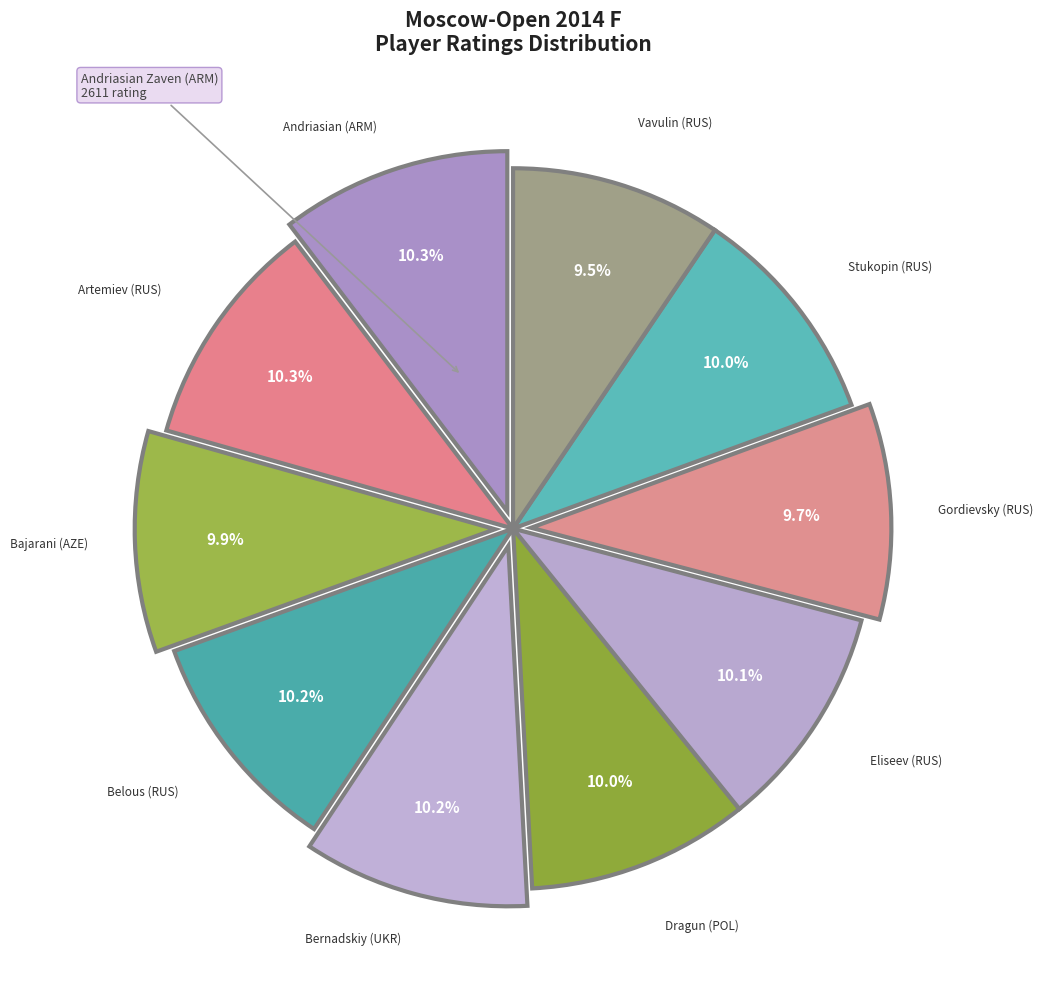

How many segments does this pie chart have?

10